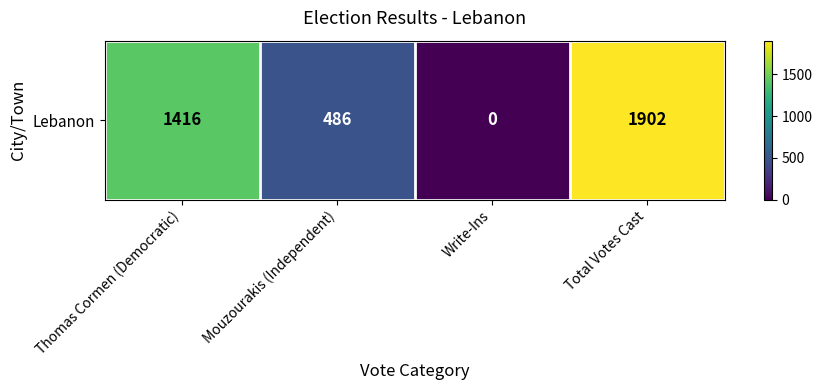

Rank the categories by value from highest to lowest.

Total Votes Cast, Thomas Cormen (Democratic), Mouzourakis (Independent), Write-Ins